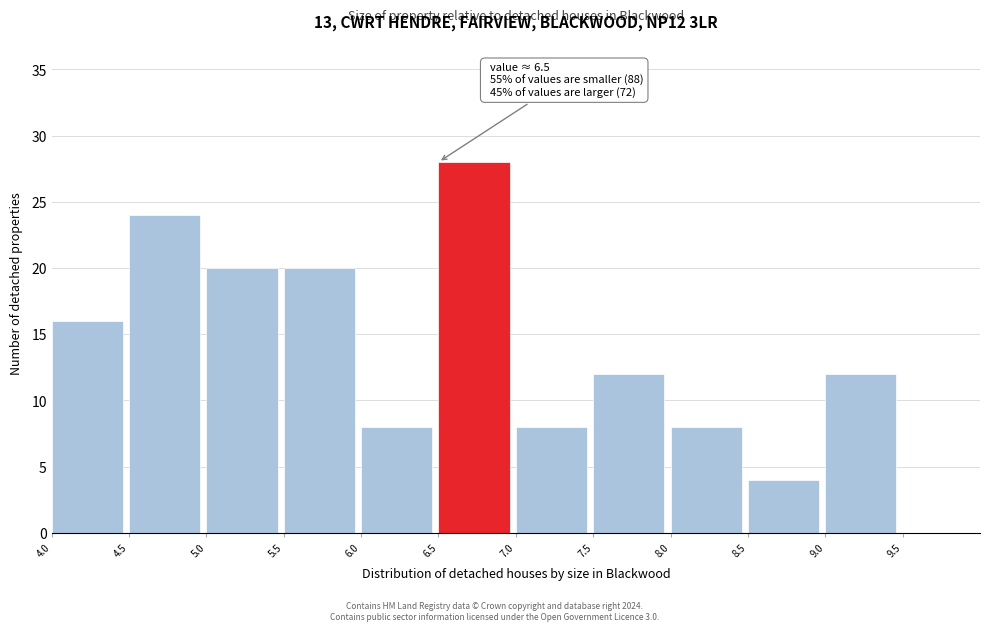

Over which range of the x-axis is the bar tallest?

6.5 to 7.0